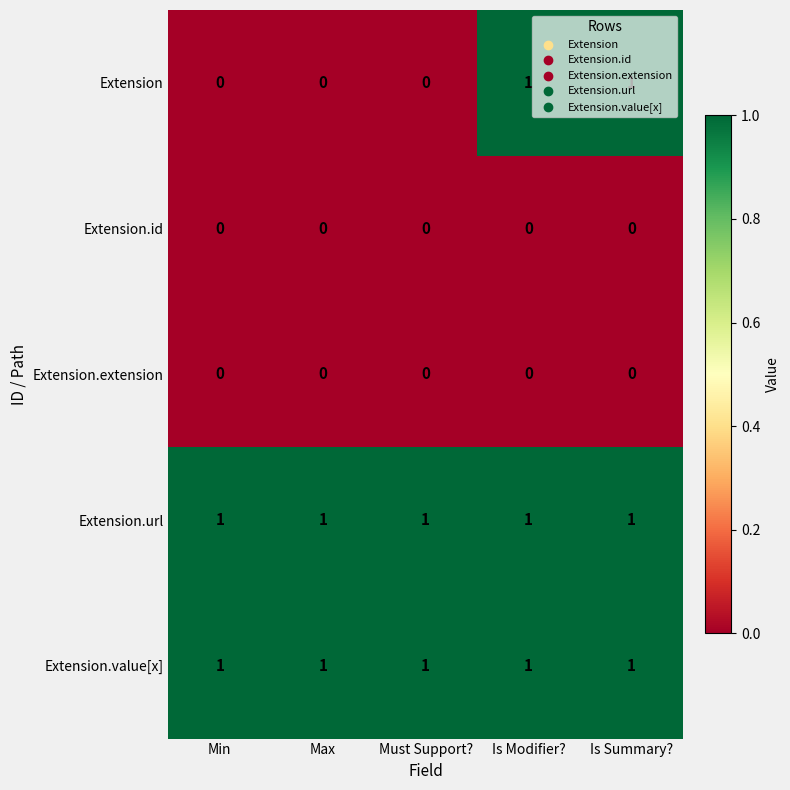

Between Min and Is Summary?, which series saw the biggest shift?

Extension